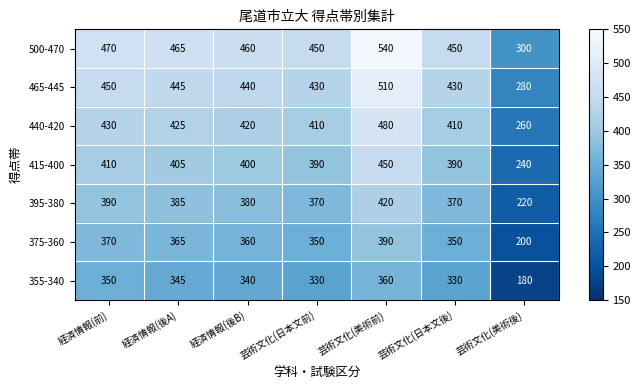

Which series has the widest spread of values?

500-470